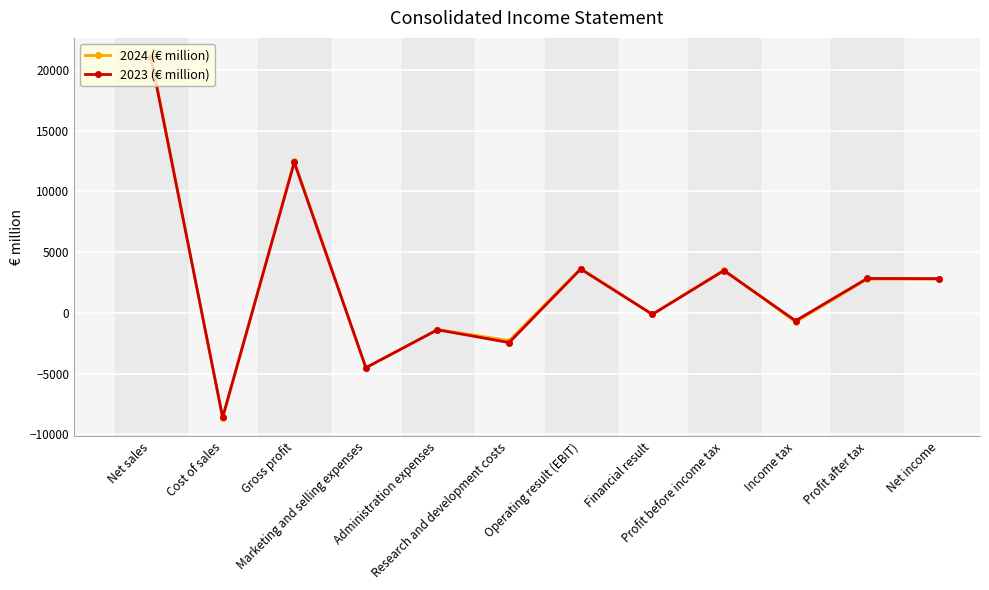

In 2023 (€ million), how many points are higher than both neighbors (excluding endpoints)?

5